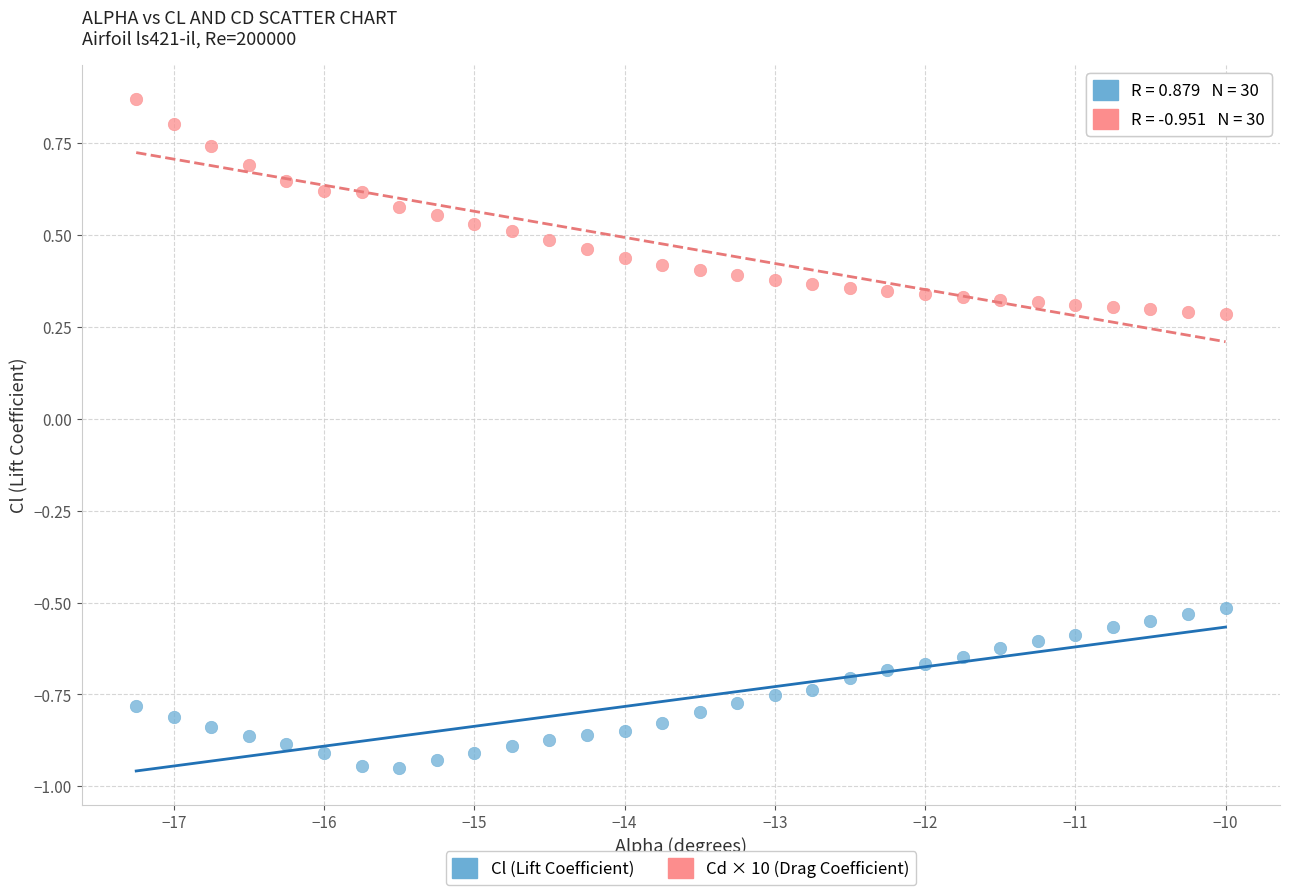

What are all the series names shown in the legend?

Cl (Lift Coefficient), Cd × 10 (Drag Coefficient)